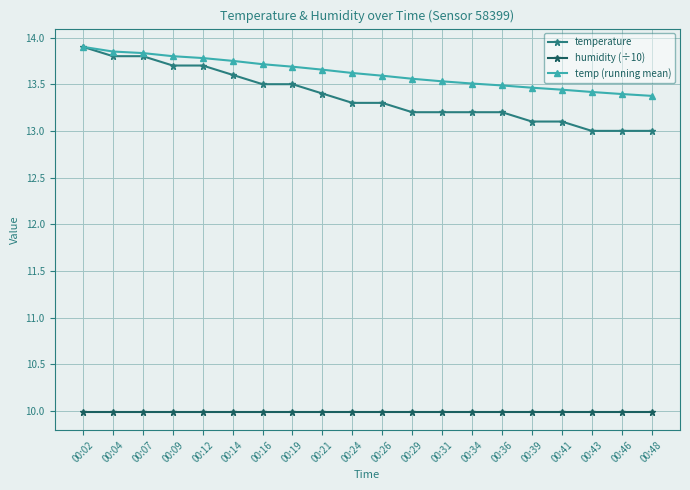

Which series has the largest total across all categories?

temp (running mean)